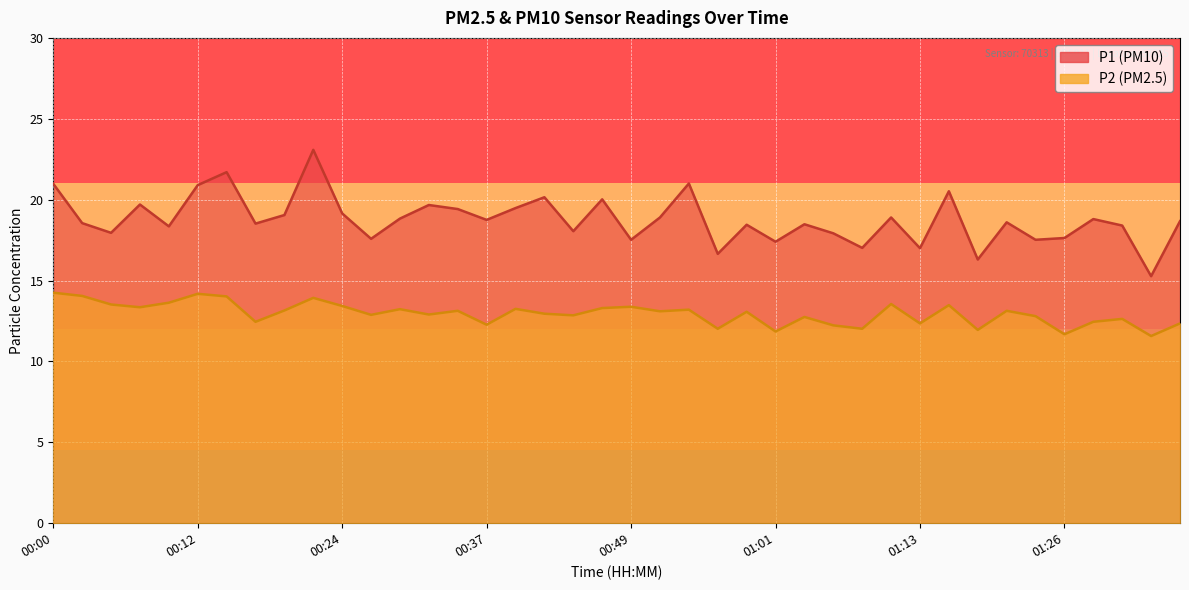

Where is P1 nearest to the value 19?

00:20